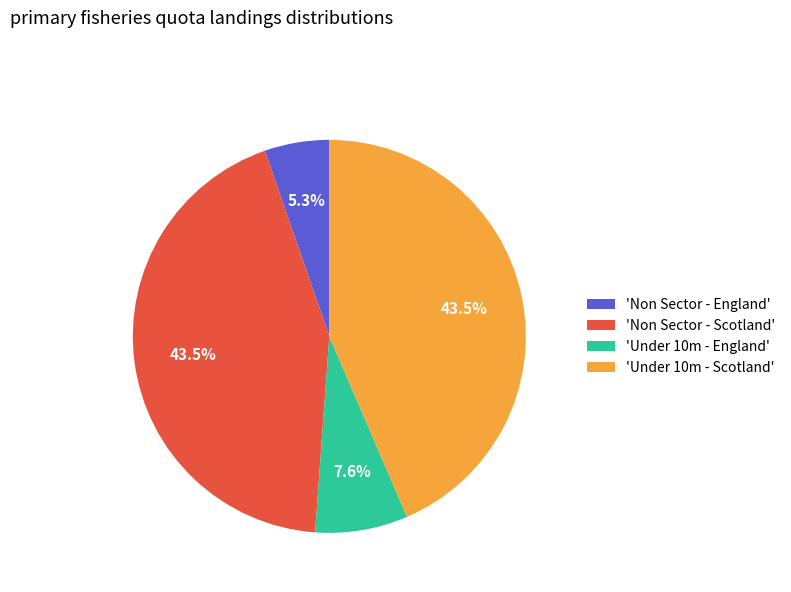

Count the number of slices in the pie.

4